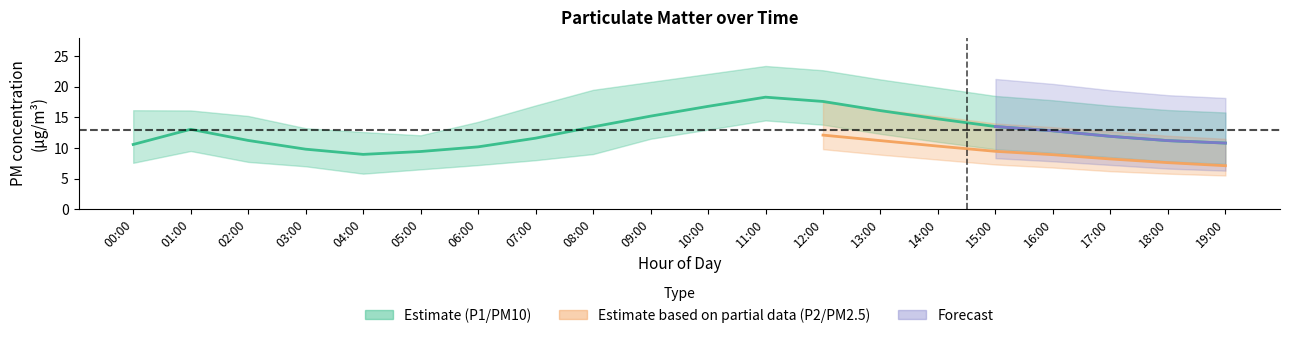

Which series has the largest range (max minus min)?

P1_upper